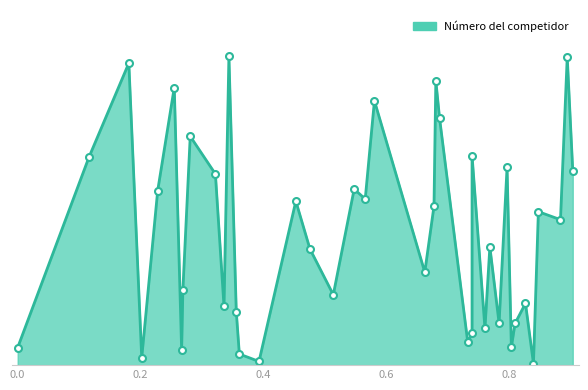

Rank the categories by value from highest to lowest.

12, 39, 3, 24, 6, 21, 25, 9, 28, 2, 32, 40, 10, 19, 5, 20, 16, 23, 37, 38, 30, 17, 22, 8, 18, 35, 11, 13, 31, 34, 29, 27, 26, 33, 1, 7, 14, 4, 15, 36